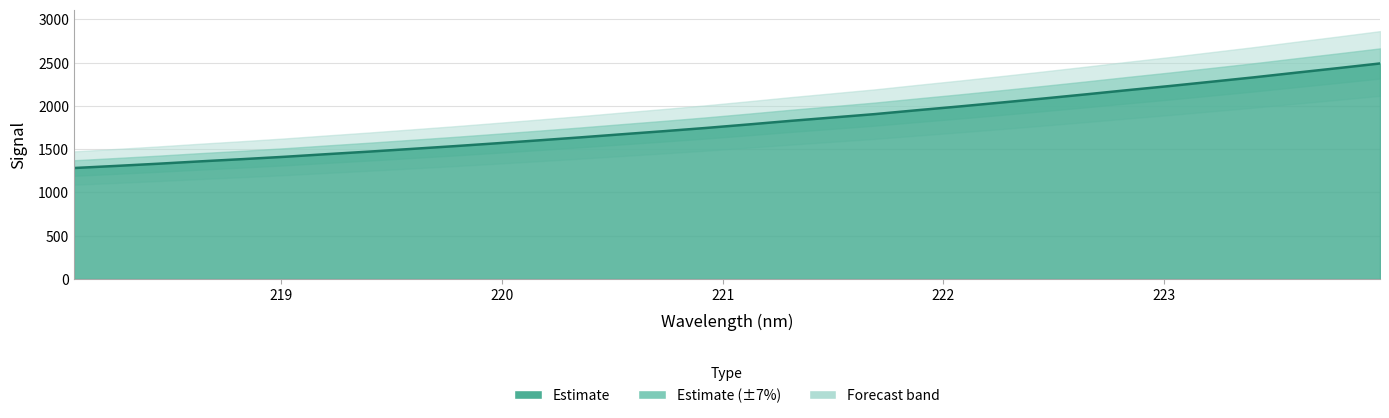

What is the maximum value shown in the chart?

2489.9